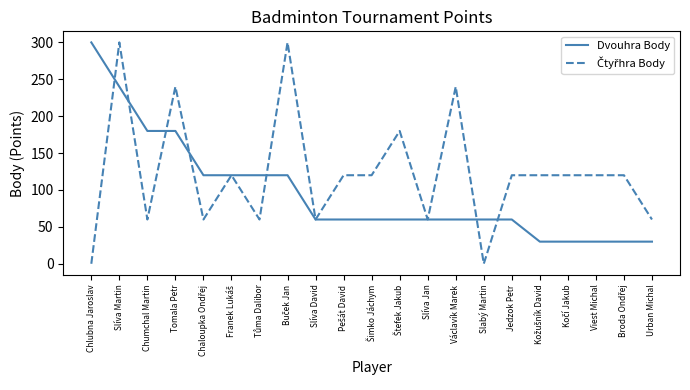

What is the difference between the highest and lowest values at Slabý Martin?

60